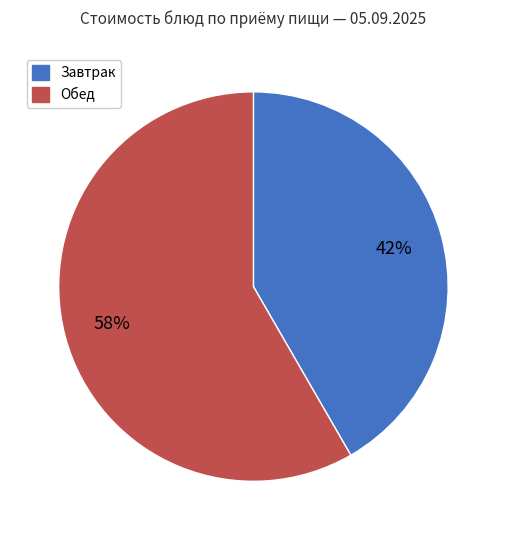

Is there a majority slice in this chart?

Yes